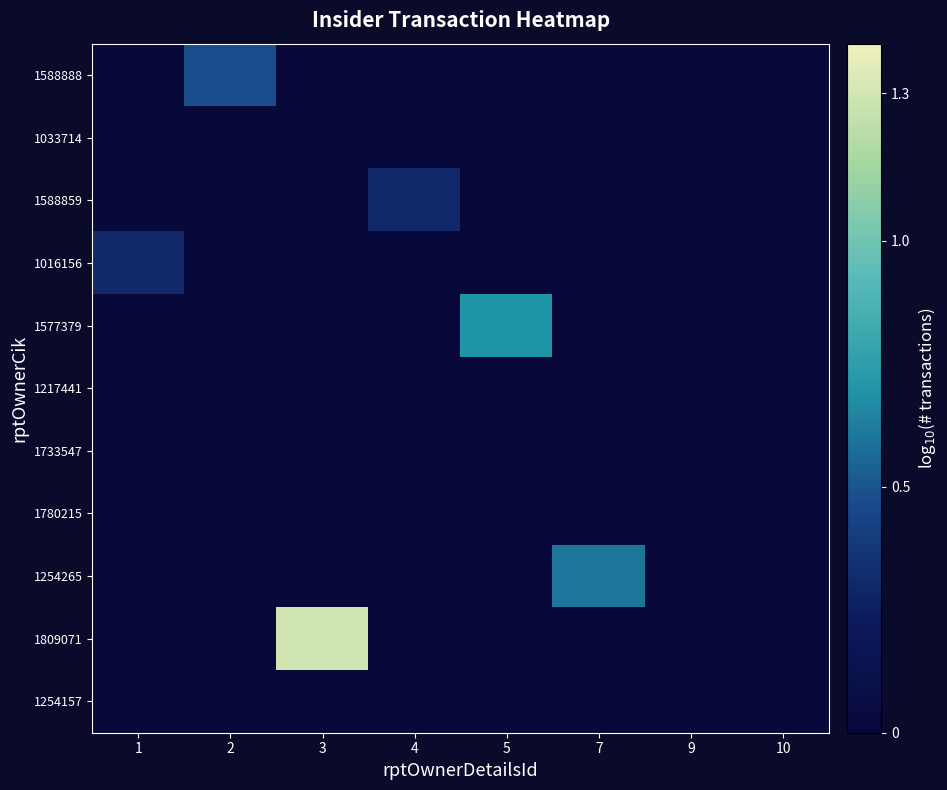

Which series has the largest total across all categories?

1809071